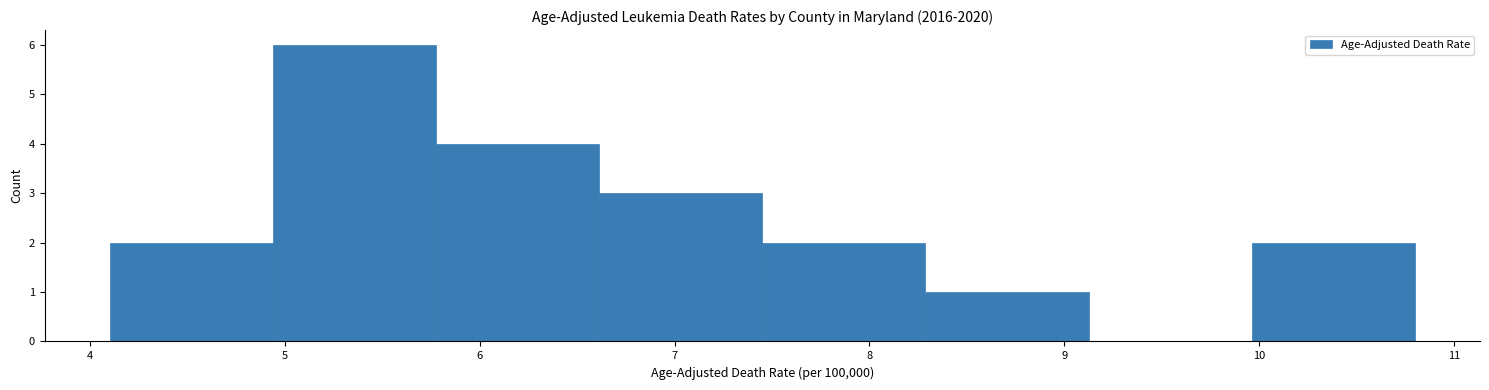

Reading left to right, list every bar in this chart as the range it spans on the x-axis followed by its height. Neither the bar edges nor the heights are printed on the chart, so give them approximately, as read against the axes.

4.1 to 4.9: 2
4.9 to 5.8: 6
5.8 to 6.6: 4
6.6 to 7.5: 3
7.5 to 8.3: 2
8.3 to 9.1: 1
9.1 to 10.0: 0
10.0 to 10.8: 2